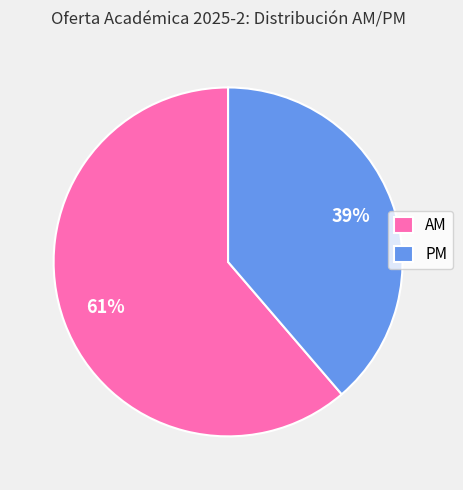

The AM slice represents 51% of the pie. True or false?

False